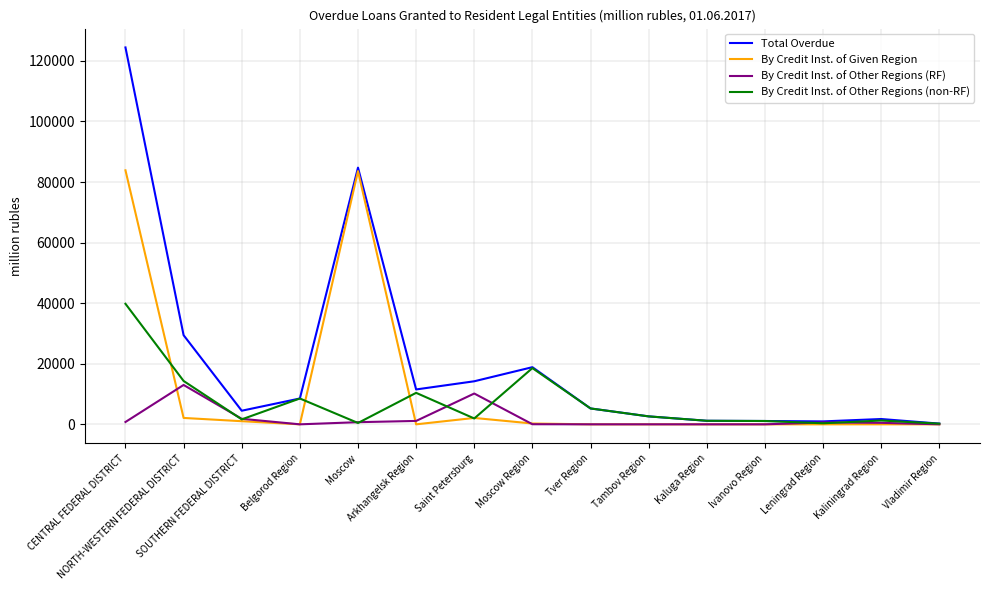

True or false: By Credit Inst. of Other Regions (RF) has more than 0 interior local peaks.

True